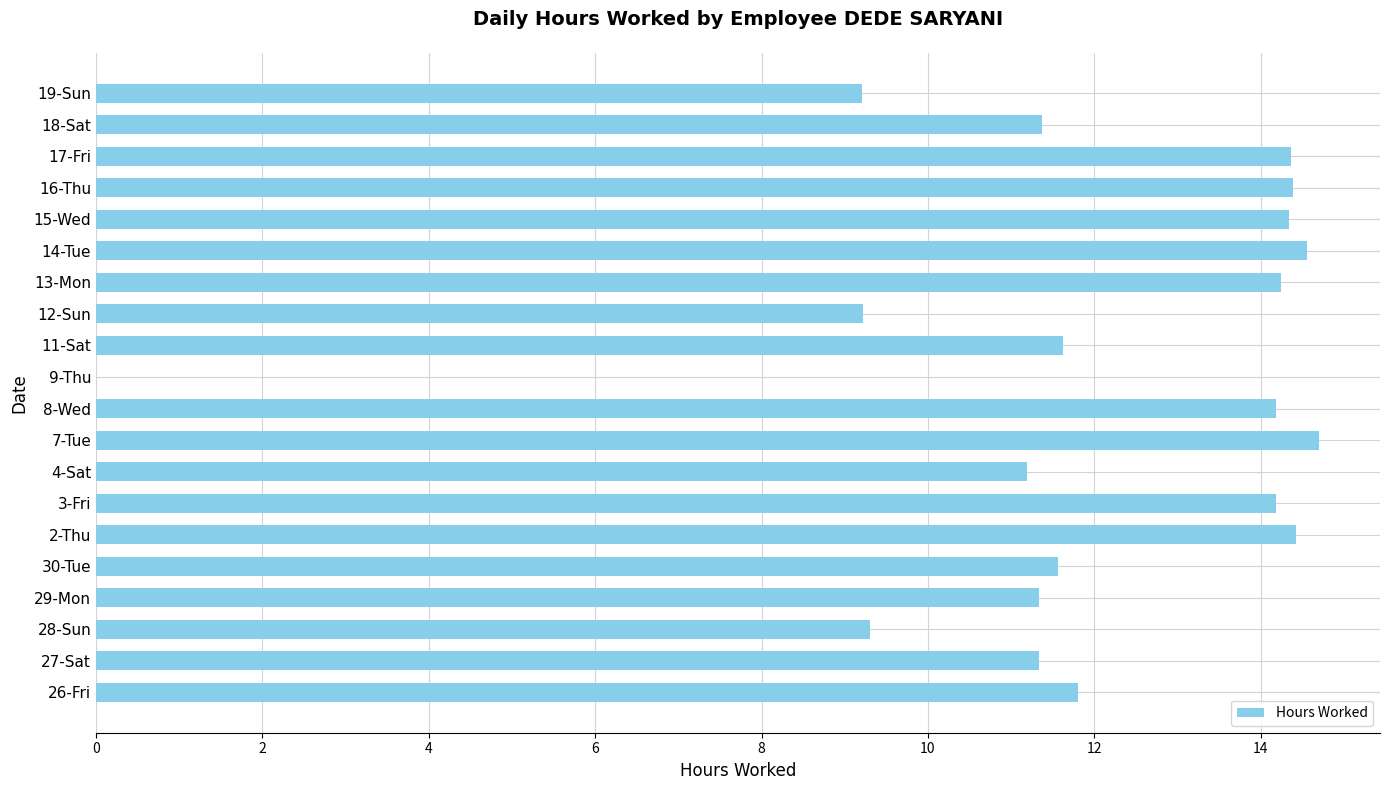

Which has a higher value, 4-Sat or 28-Sun?

4-Sat